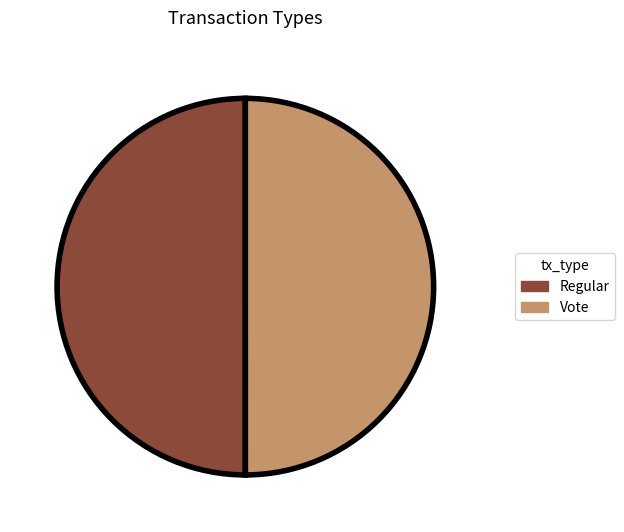

Is the sum of Regular and Vote greater than half?

Yes